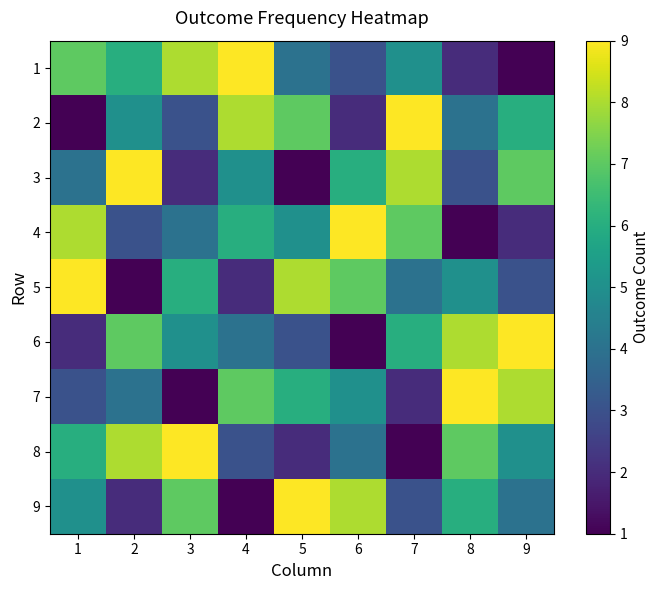

Reading left to right, transcribe all the data shown in this chart.

1: 1=7	2=6	3=8	4=9	5=4	6=3	7=5	8=2	9=1
2: 1=1	2=5	3=3	4=8	5=7	6=2	7=9	8=4	9=6
3: 1=4	2=9	3=2	4=5	5=1	6=6	7=8	8=3	9=7
4: 1=8	2=3	3=4	4=6	5=5	6=9	7=7	8=1	9=2
5: 1=9	2=1	3=6	4=2	5=8	6=7	7=4	8=5	9=3
6: 1=2	2=7	3=5	4=4	5=3	6=1	7=6	8=8	9=9
7: 1=3	2=4	3=1	4=7	5=6	6=5	7=2	8=9	9=8
8: 1=6	2=8	3=9	4=3	5=2	6=4	7=1	8=7	9=5
9: 1=5	2=2	3=7	4=1	5=9	6=8	7=3	8=6	9=4